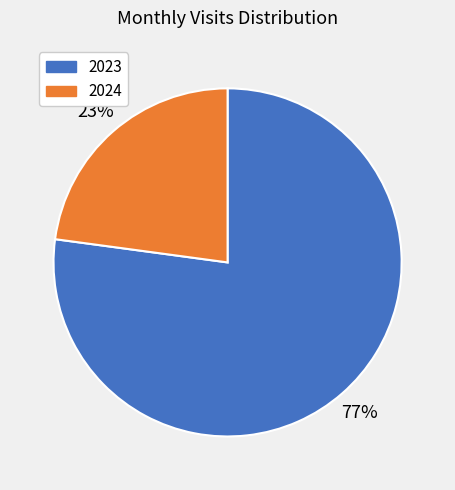

To the nearest percent, what is the difference between the largest and smallest slice percentages?

54%